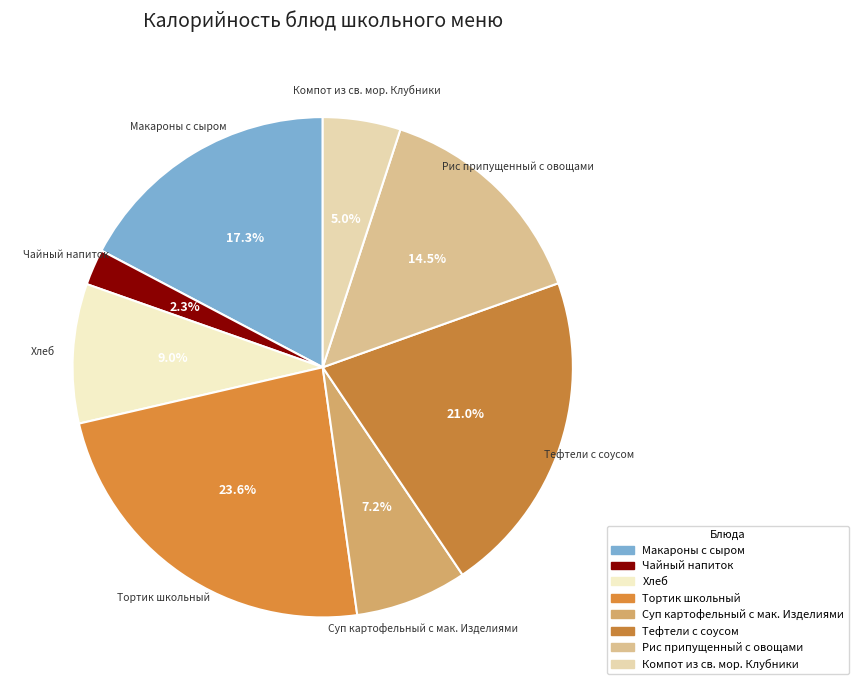

Is there any slice that represents more than half of the pie?

No